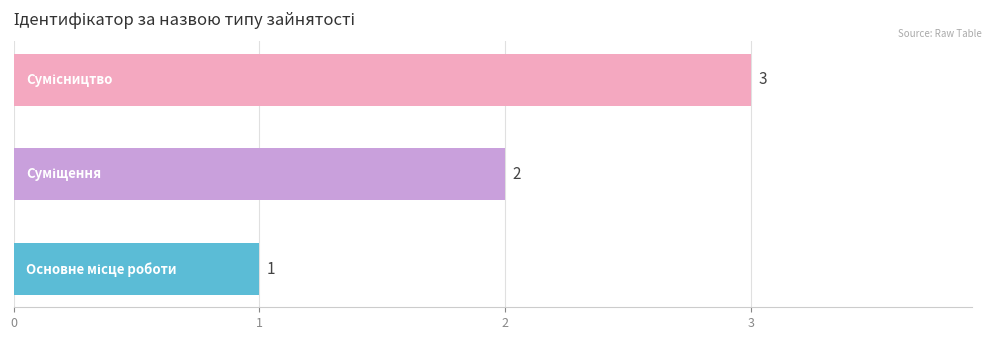

What is the greatest value displayed?

3